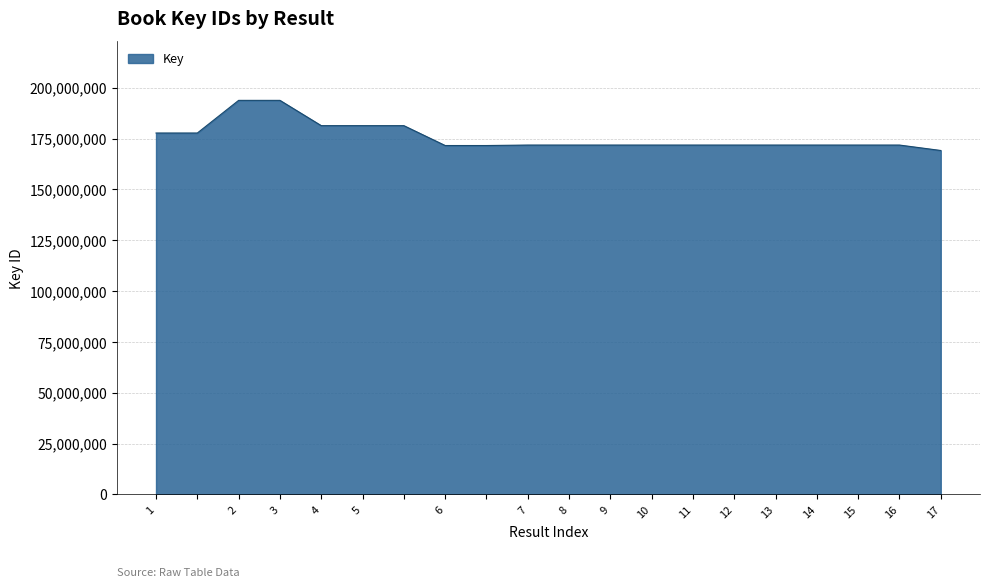

What is the minimum value shown in the chart?

169155075